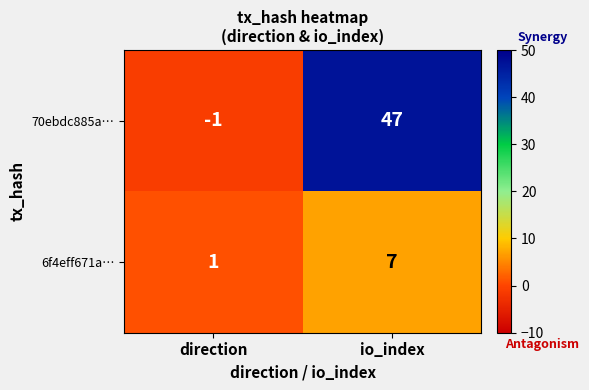

At which category does the chart reach its minimum across all series?

direction